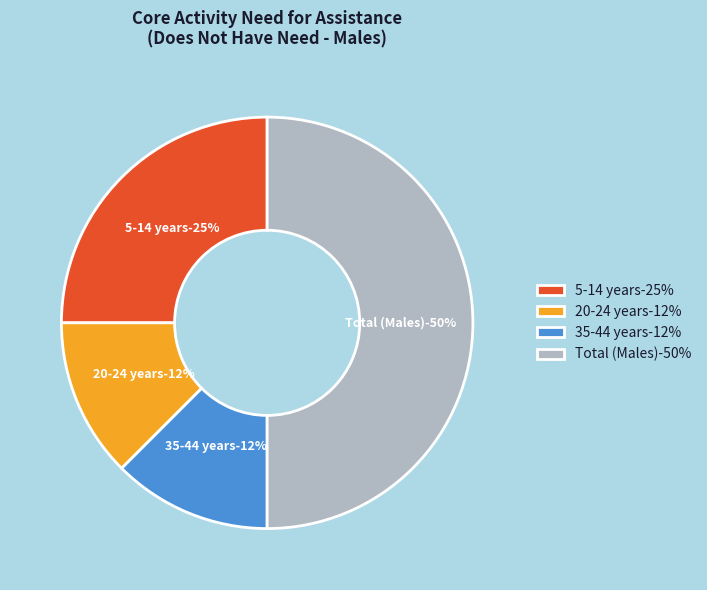

True or false: Total (Males) accounts for 50% of the total.

True